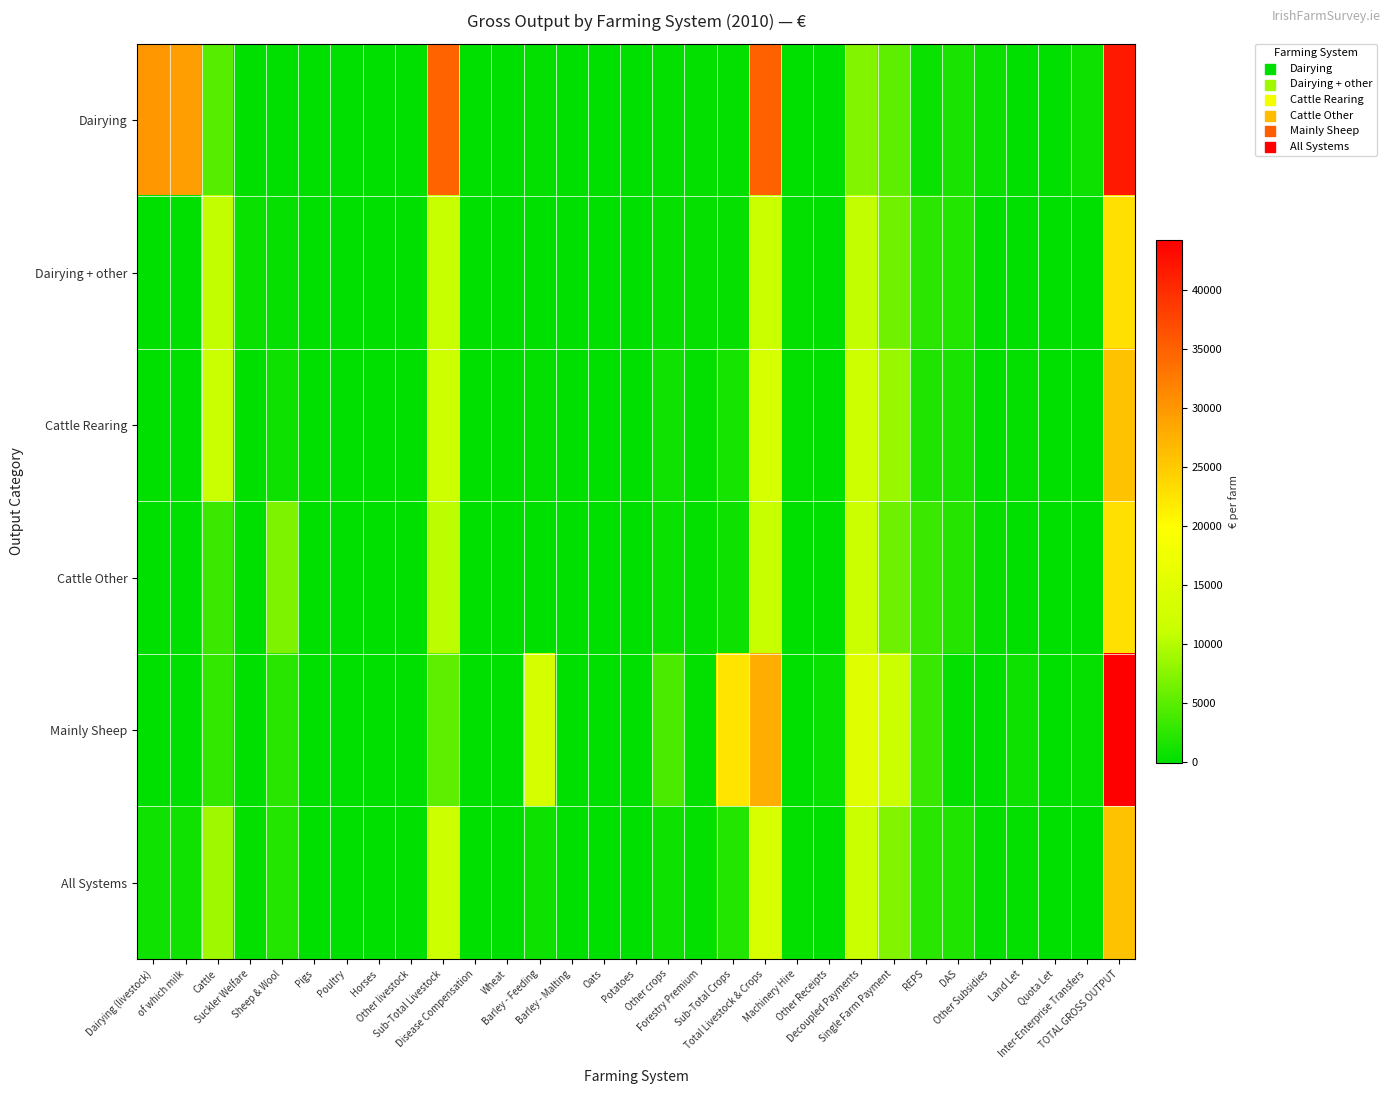

Rank the series by their maximum value, from highest to lowest.

Mainly Sheep, Dairying, Cattle Rearing, All Systems, Cattle Other, Dairying + other